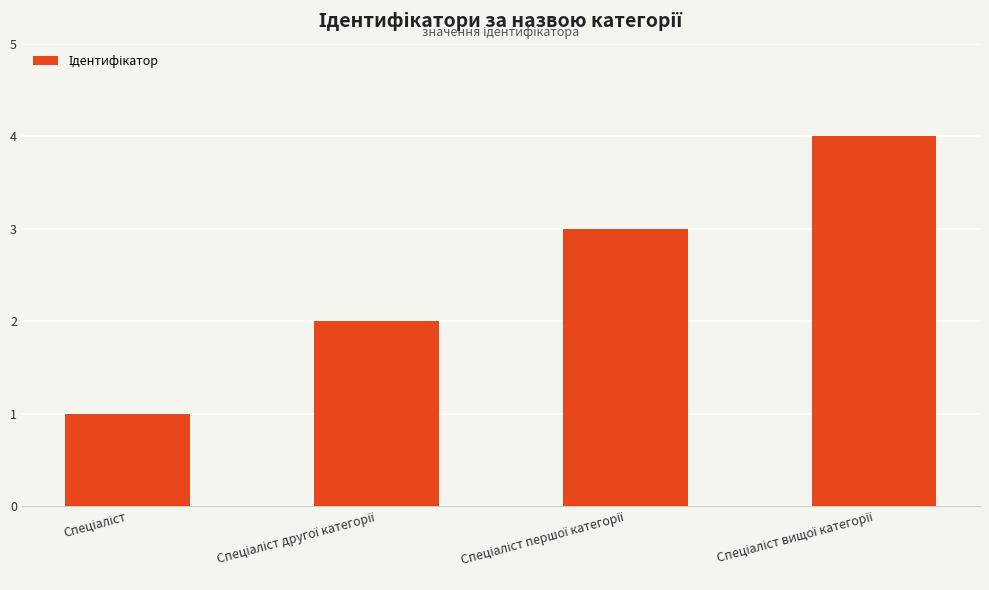

What is the difference between the maximum and minimum values?

3